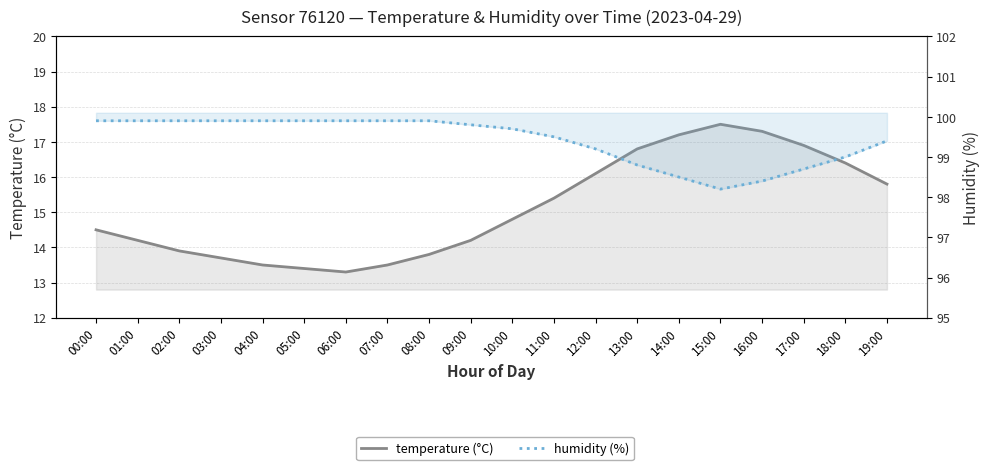

At which label is temperature closest to 15?

10:00